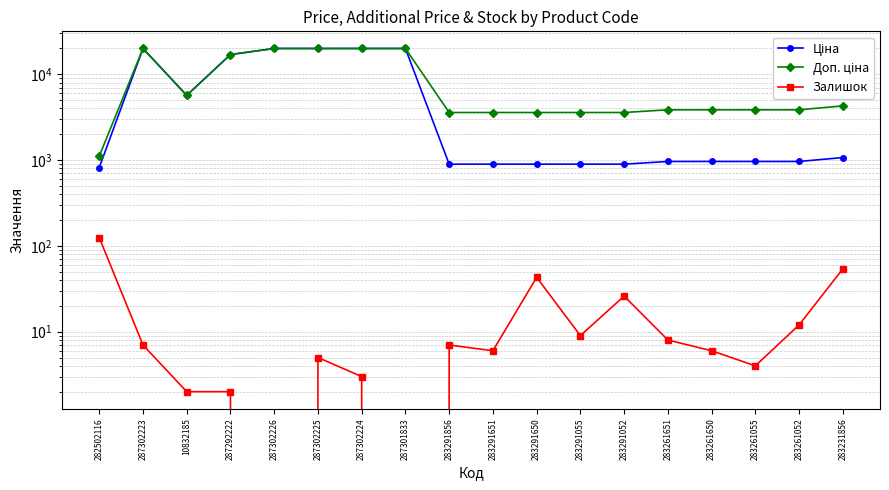

How many values in the Залишок series are below 7?

9